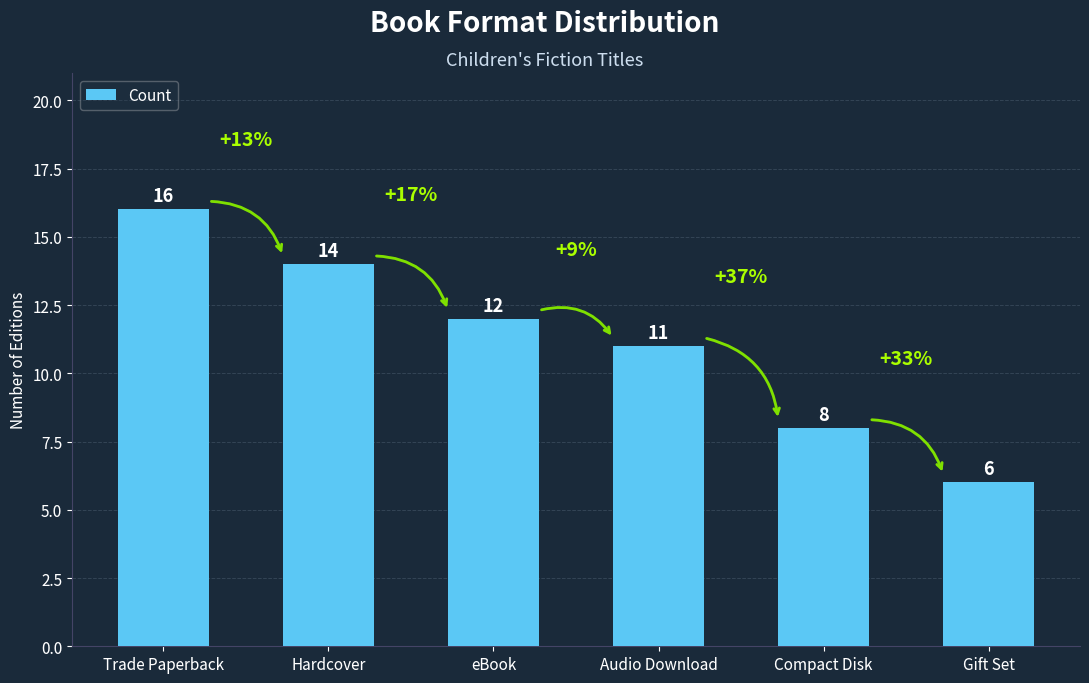

At which category does the chart reach its peak across all series?

Trade Paperback